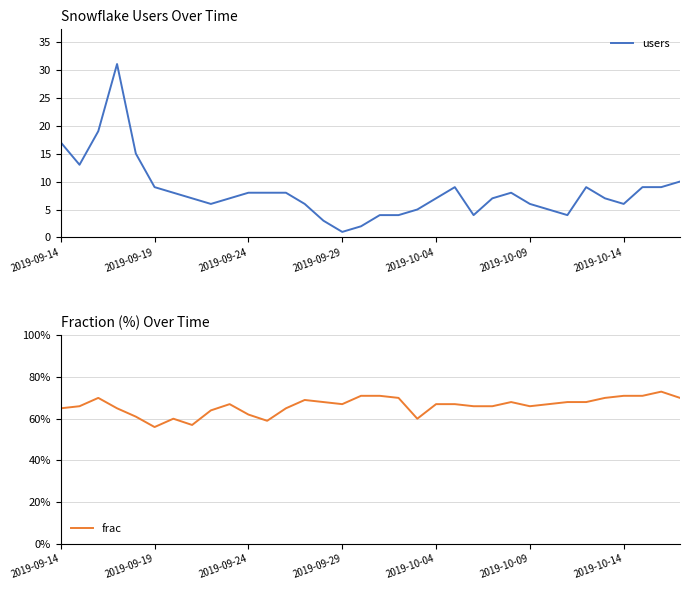

How many values in the frac series are below 67?

15